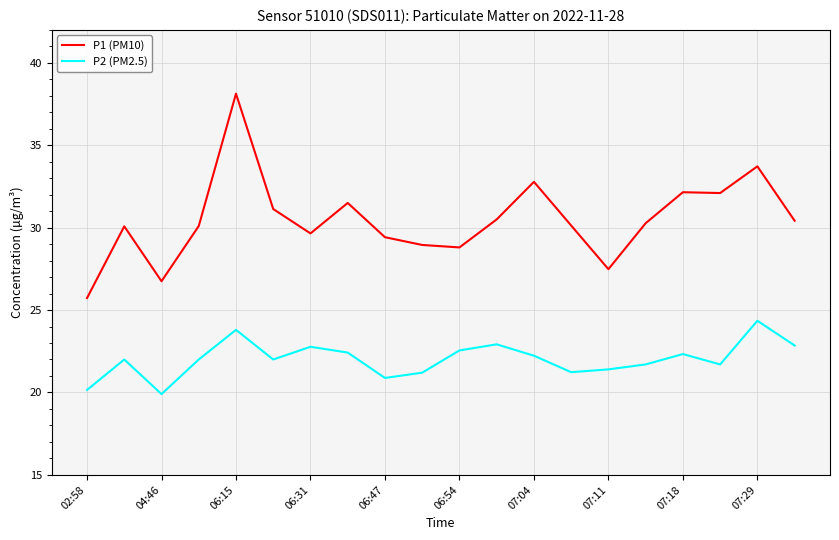

At how many categories does at least one series exceed 34?

1